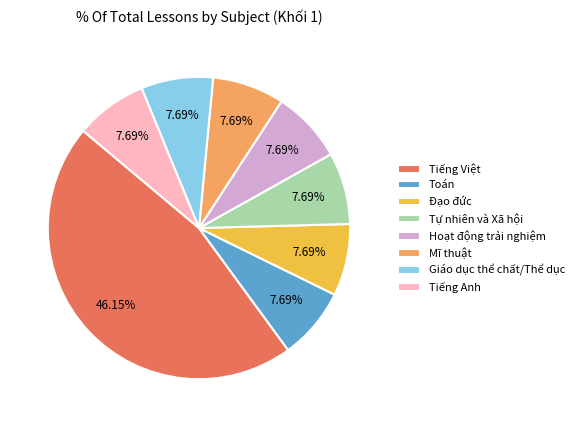

Is Đạo đức the majority of the pie?

No